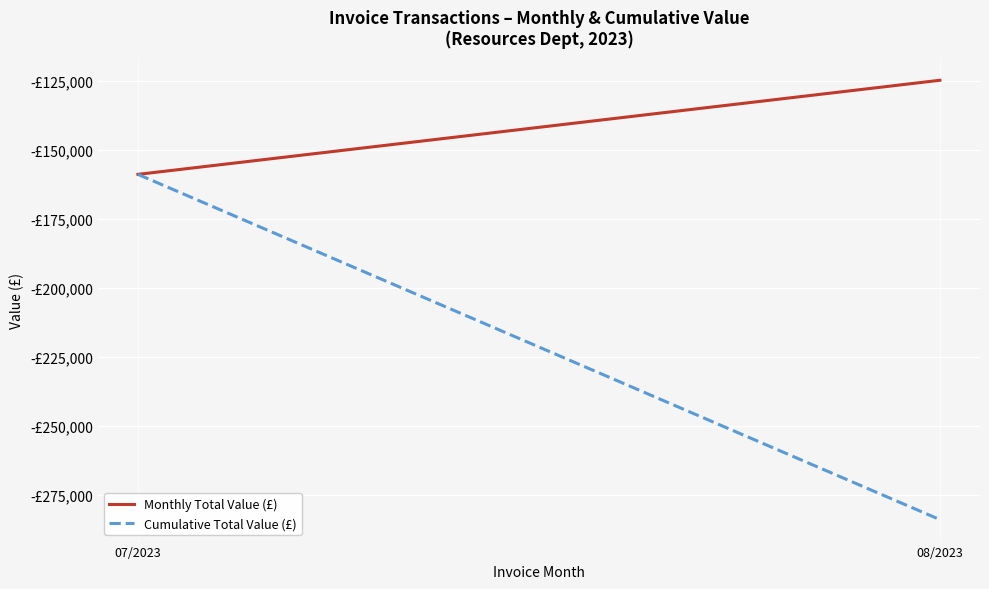

What value does the Cumulative Total Value (£) series have at 08/2023?

-283856.9